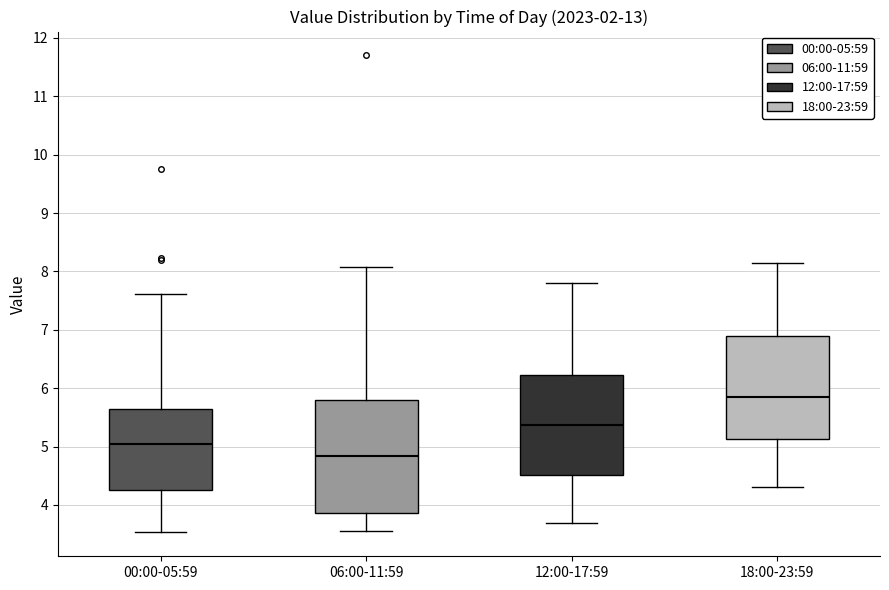

Reading left to right, transcribe this box plot: for each box, give where its median line is, the range the box spans, and where its two whiskers end, as read against the y-axis. The values are not printed on the chart, so give them approximately, as read against the axis.

00:00-05:59: median 5.0, box 4.3 to 5.6, whiskers 3.5 to 7.6
06:00-11:59: median 4.8, box 3.9 to 5.8, whiskers 3.6 to 8.1
12:00-17:59: median 5.4, box 4.5 to 6.2, whiskers 3.7 to 7.8
18:00-23:59: median 5.9, box 5.1 to 6.9, whiskers 4.3 to 8.2